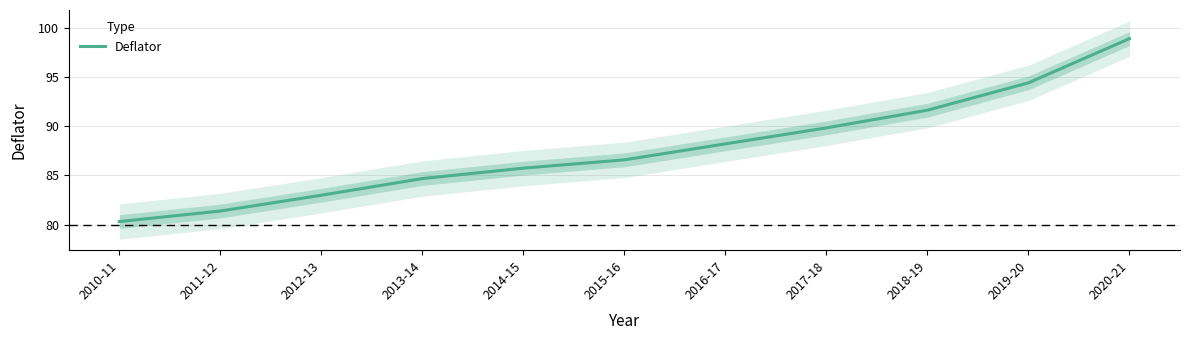

What is the sum of all values?

964.7